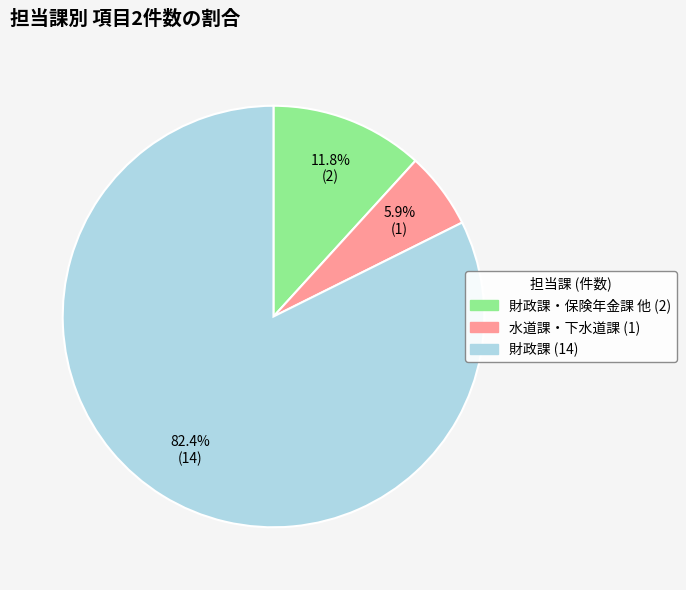

Is there any slice that represents more than half of the pie?

Yes